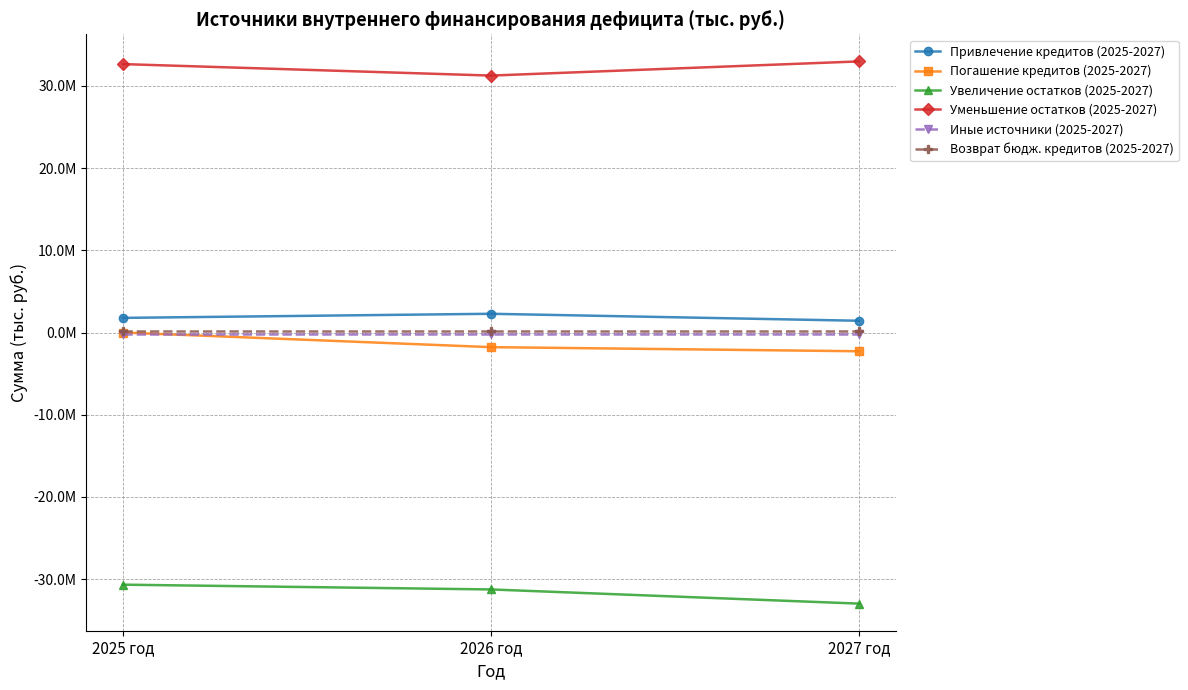

Is the value of Уменьшение остатков (2025-2027) at 2027 год greater than the value of Привлечение кредитов (2025-2027) at 2027 год?

Yes